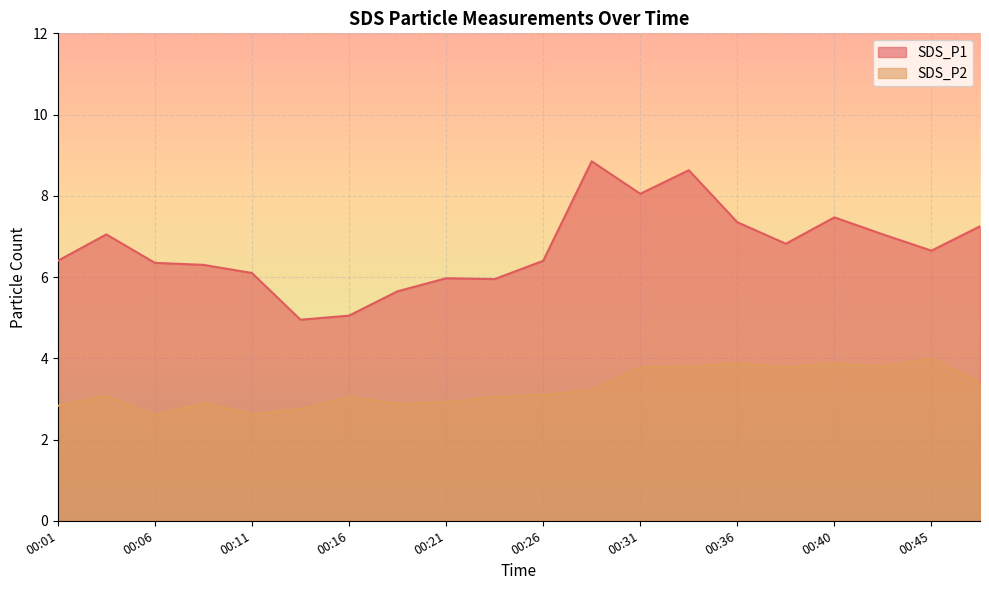

How many distinct data groups are displayed?

2